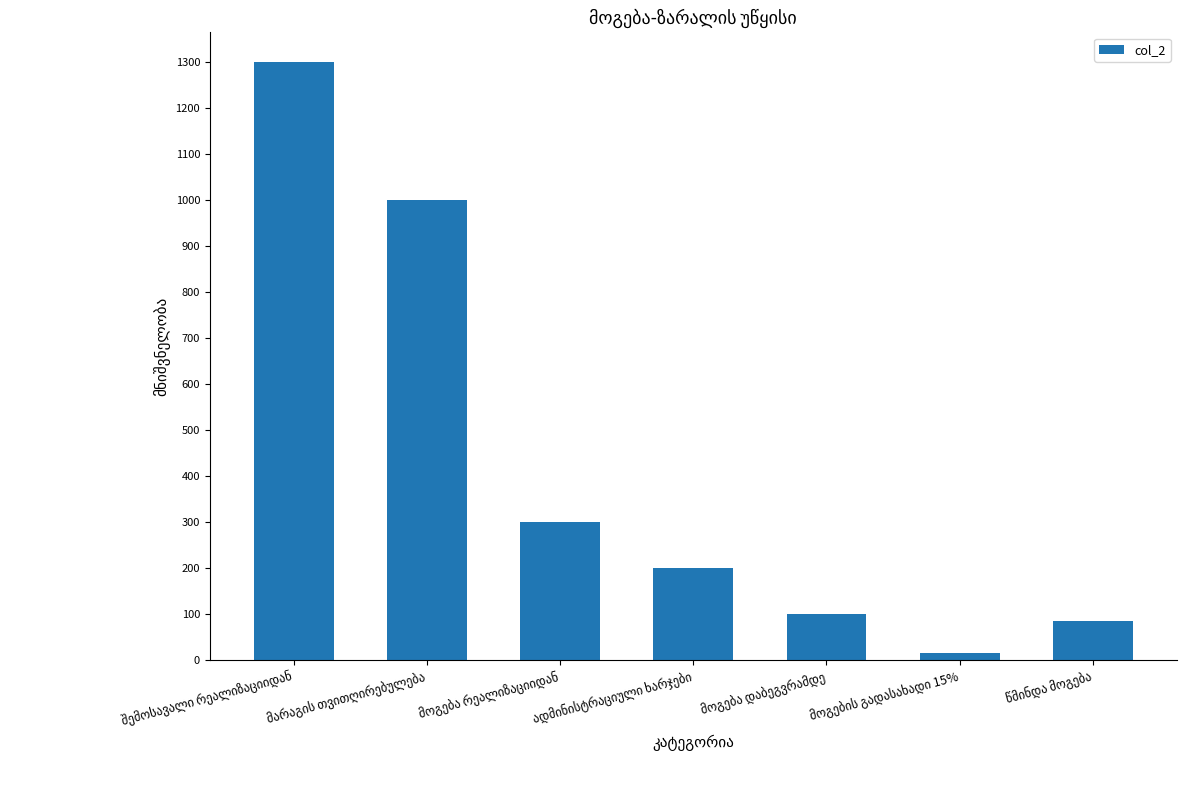

What is the value of the 1st bar from the left?

1300